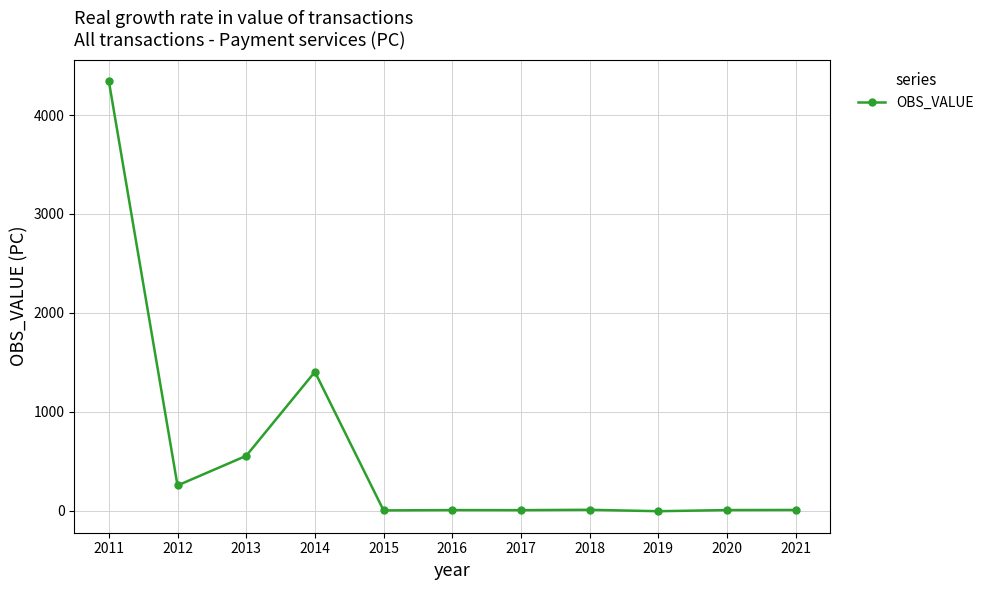

True or false: the data has more than 0 interior local peaks.

True